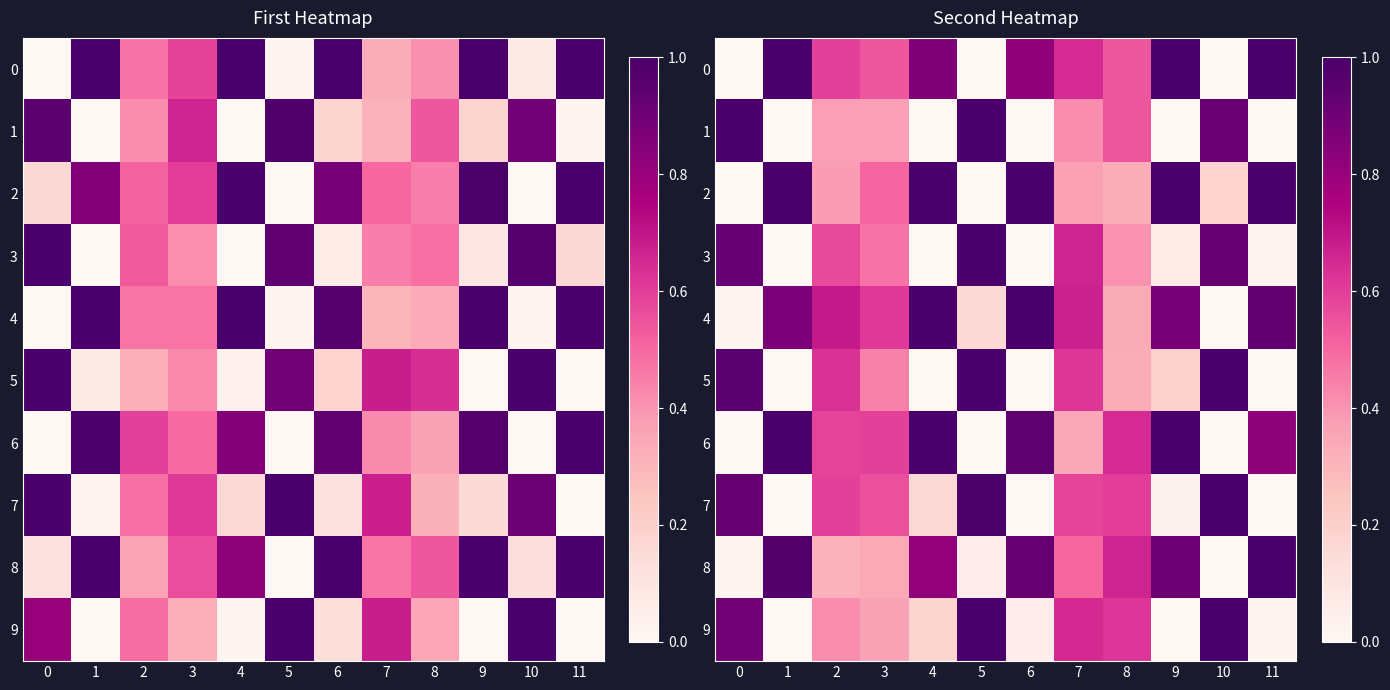

At which label does 3 reach its minimum?

1